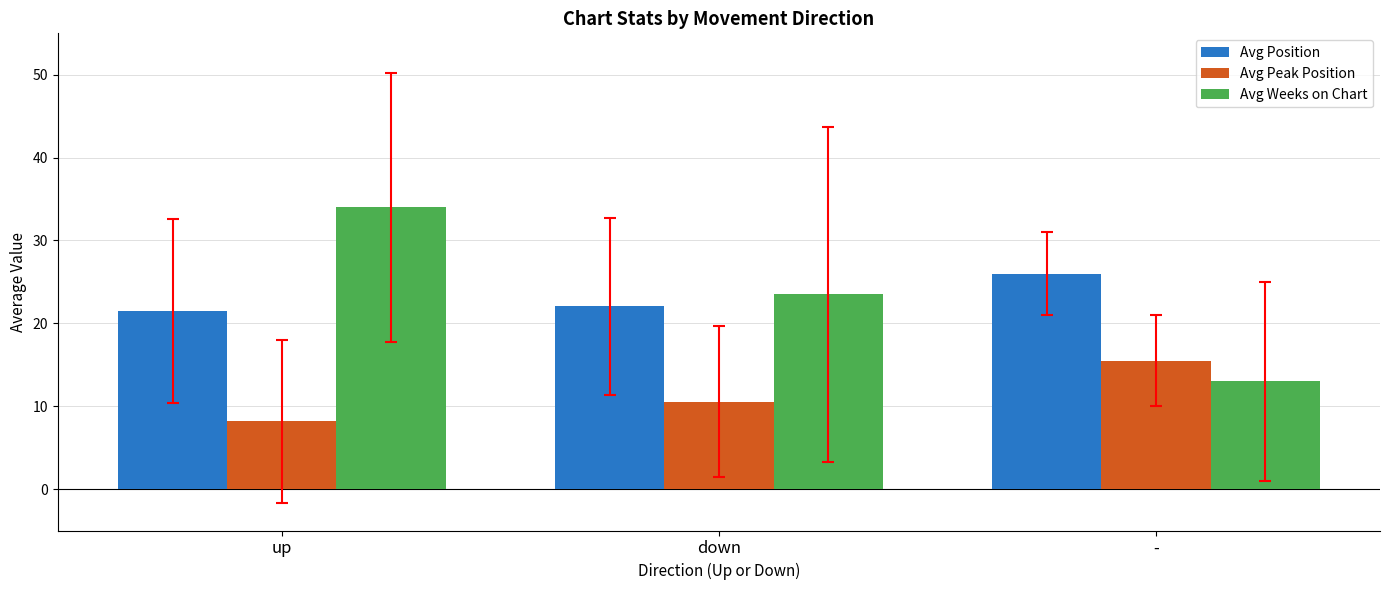

What is the difference between the Avg Position values at down and -?

3.9